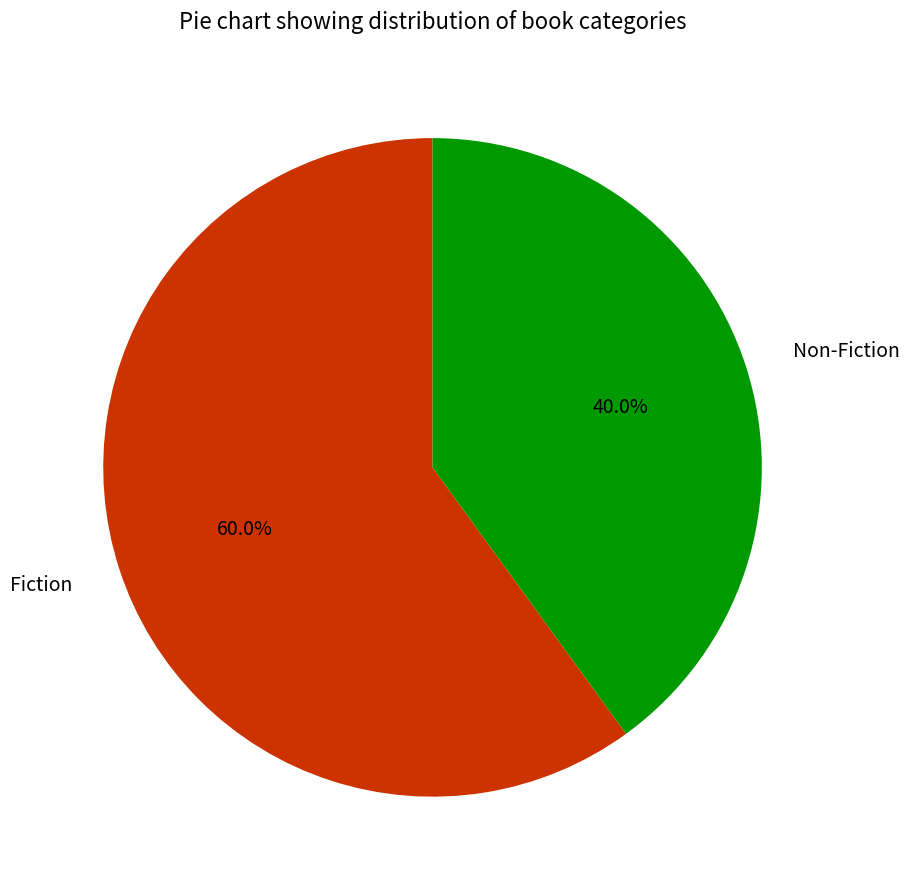

Is there a majority slice in this chart?

Yes